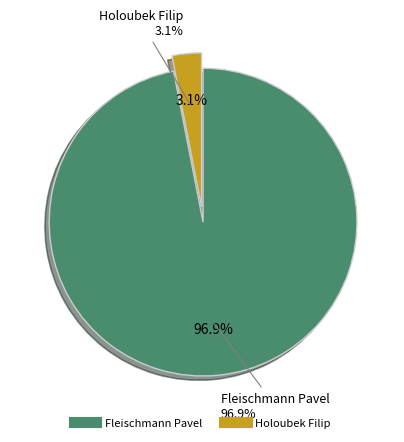

What percentage do Holoubek Filip and Fleischmann Pavel together represent?

100.0%